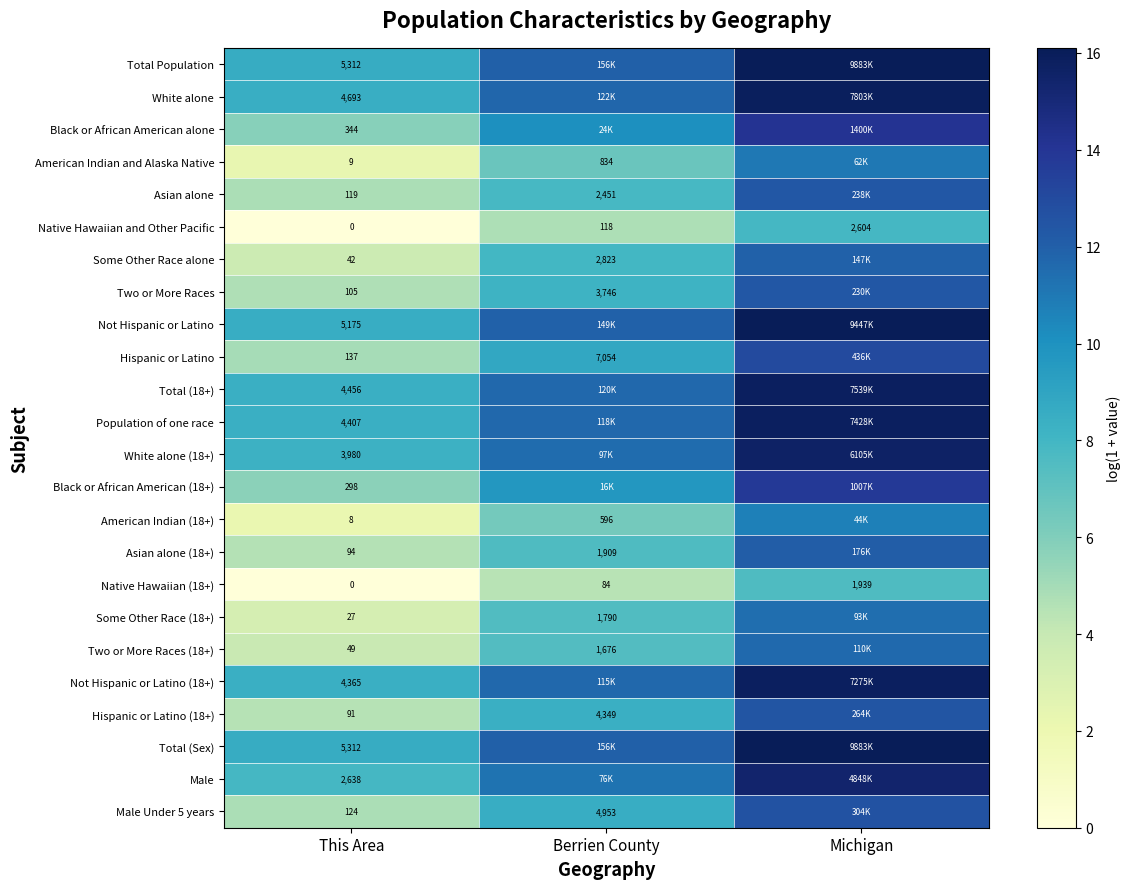

Is the value of White alone at This Area greater than the value of American Indian and Alaska Native at Berrien County?

Yes